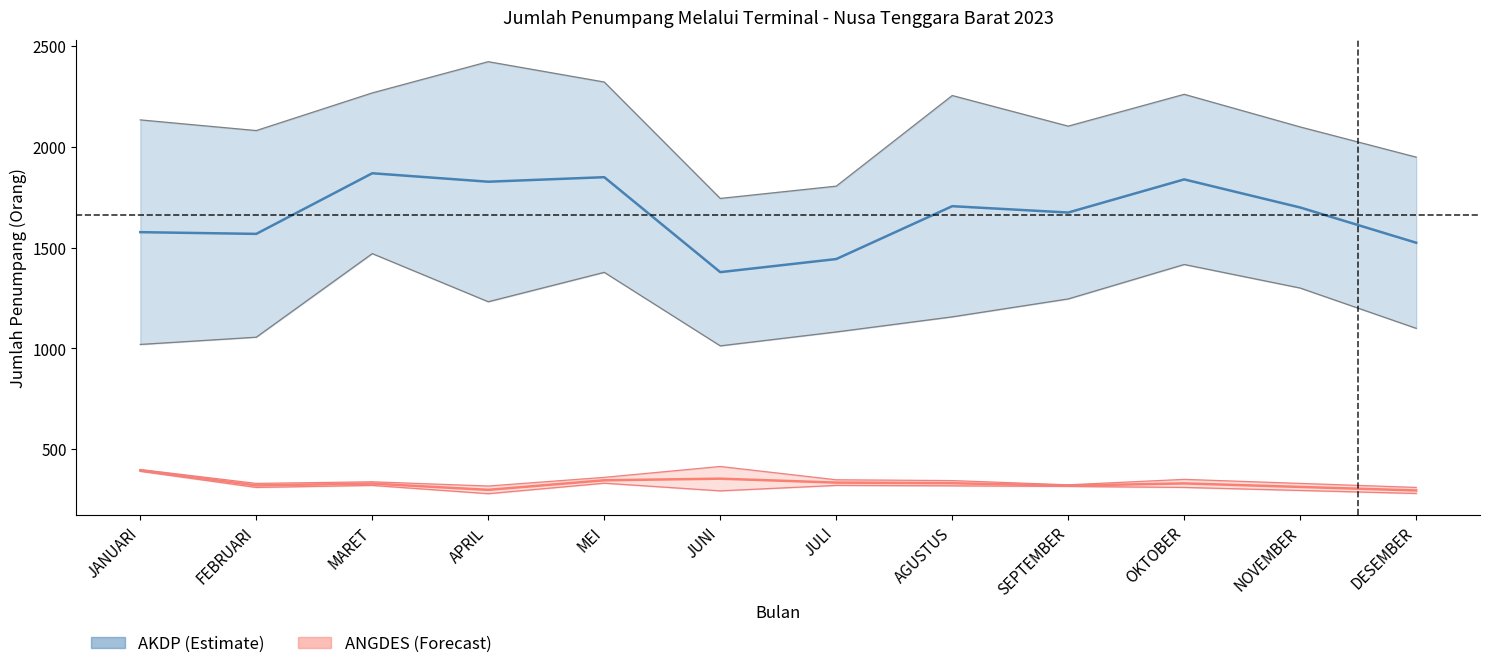

What is the difference between the highest and lowest values at FEBRUARI?

1772